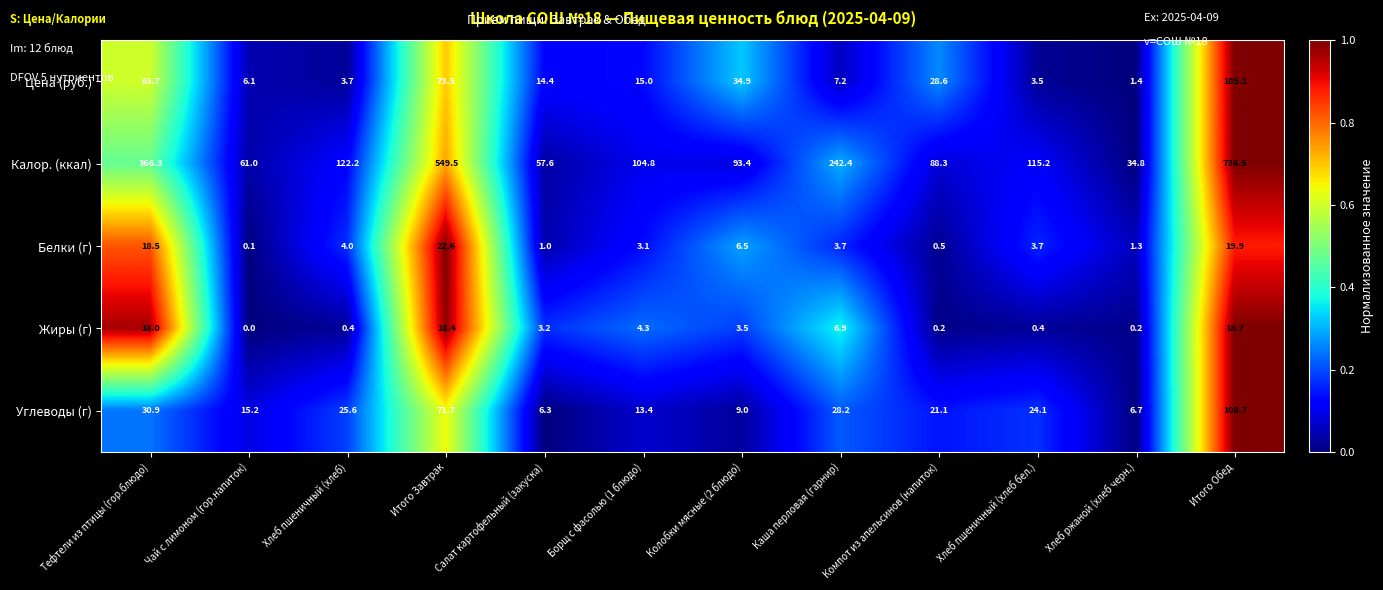

How many values in the Белки (г) series exceed 3?

8